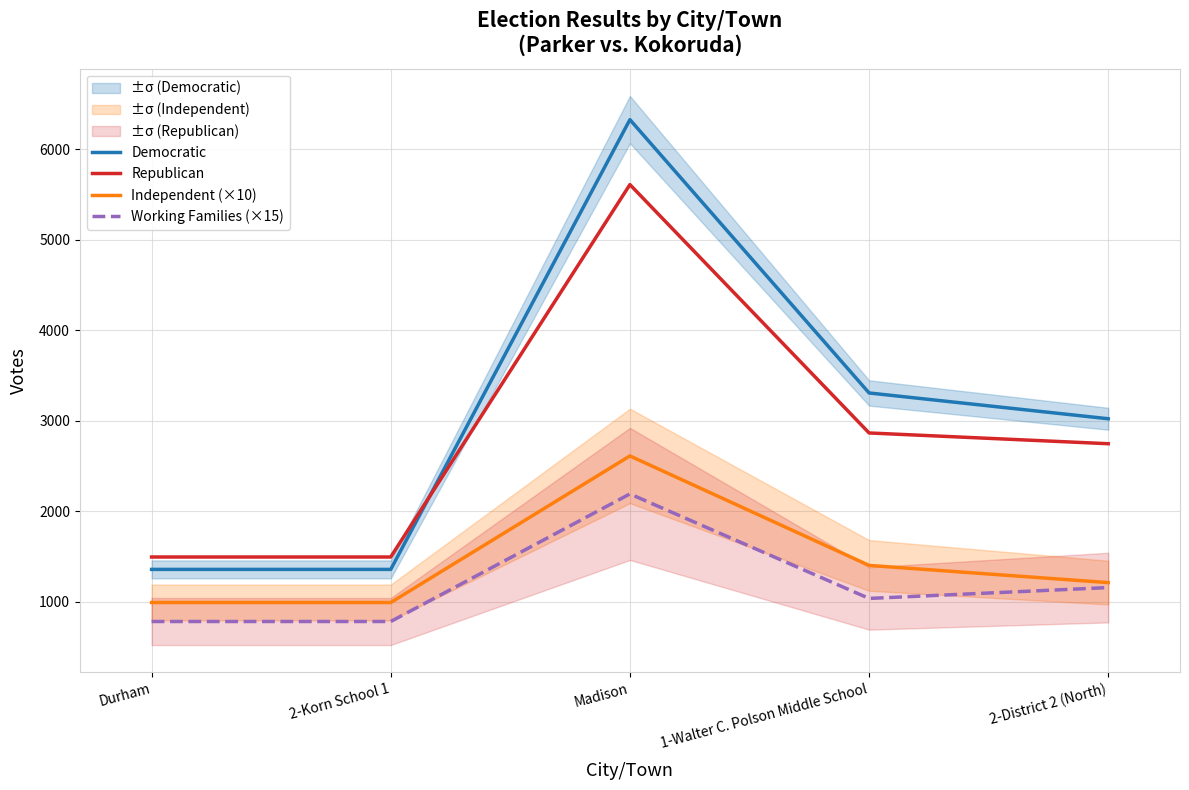

Reading left to right, list all the values displayed in this chart.

Democratic: Durham=1356	2-Korn School 1=1356	Madison=6327	1-Walter C. Polson Middle School=3306	2-District 2 (North)=3021
Republican: Durham=1493	2-Korn School 1=1493	Madison=5609	1-Walter C. Polson Middle School=2864	2-District 2 (North)=2745
Independent (×10): Durham=990	2-Korn School 1=990	Madison=2610	1-Walter C. Polson Middle School=1400	2-District 2 (North)=1210
Working Families (×15): Durham=780	2-Korn School 1=780	Madison=2190	1-Walter C. Polson Middle School=1035	2-District 2 (North)=1155